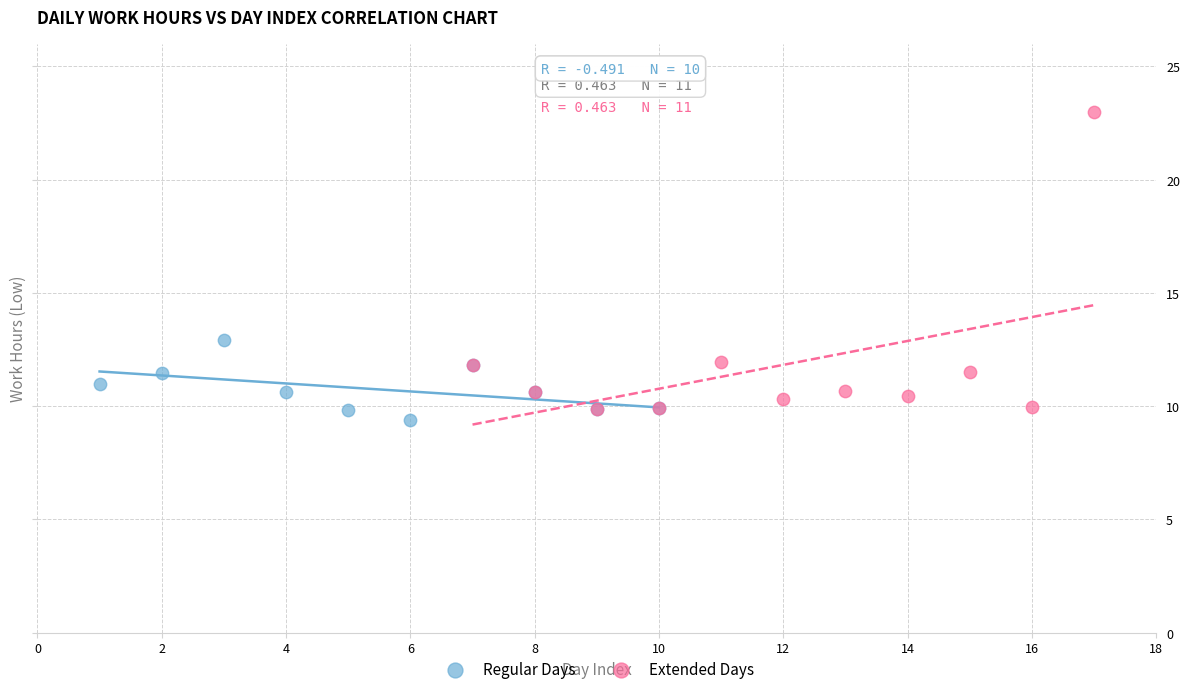

Which series reaches the maximum Y coordinate?

Extended Days